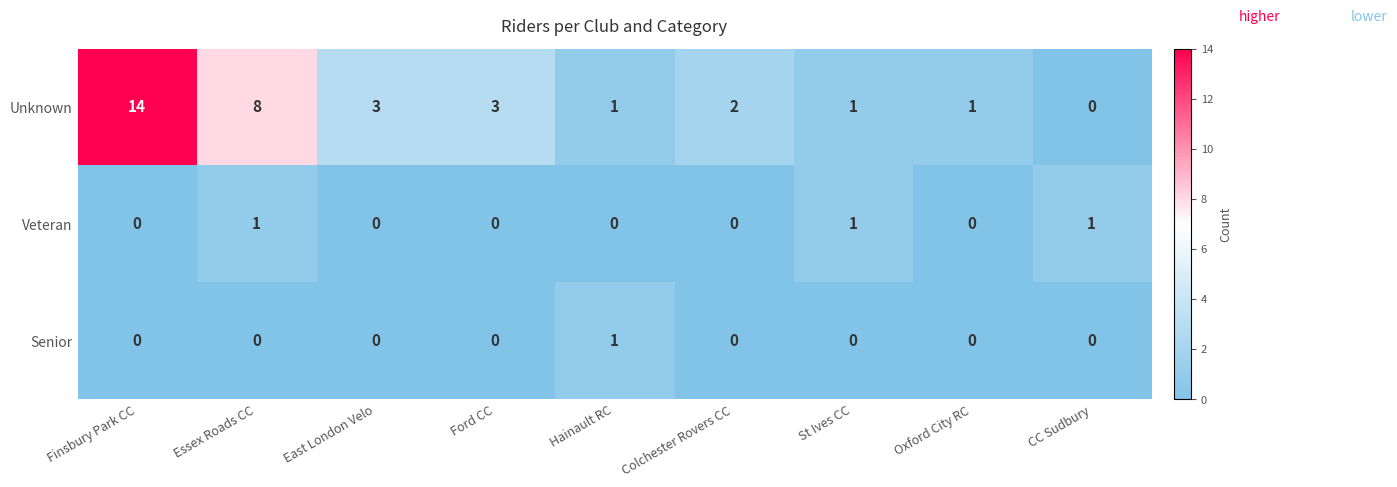

At which label does Unknown reach its minimum?

CC Sudbury